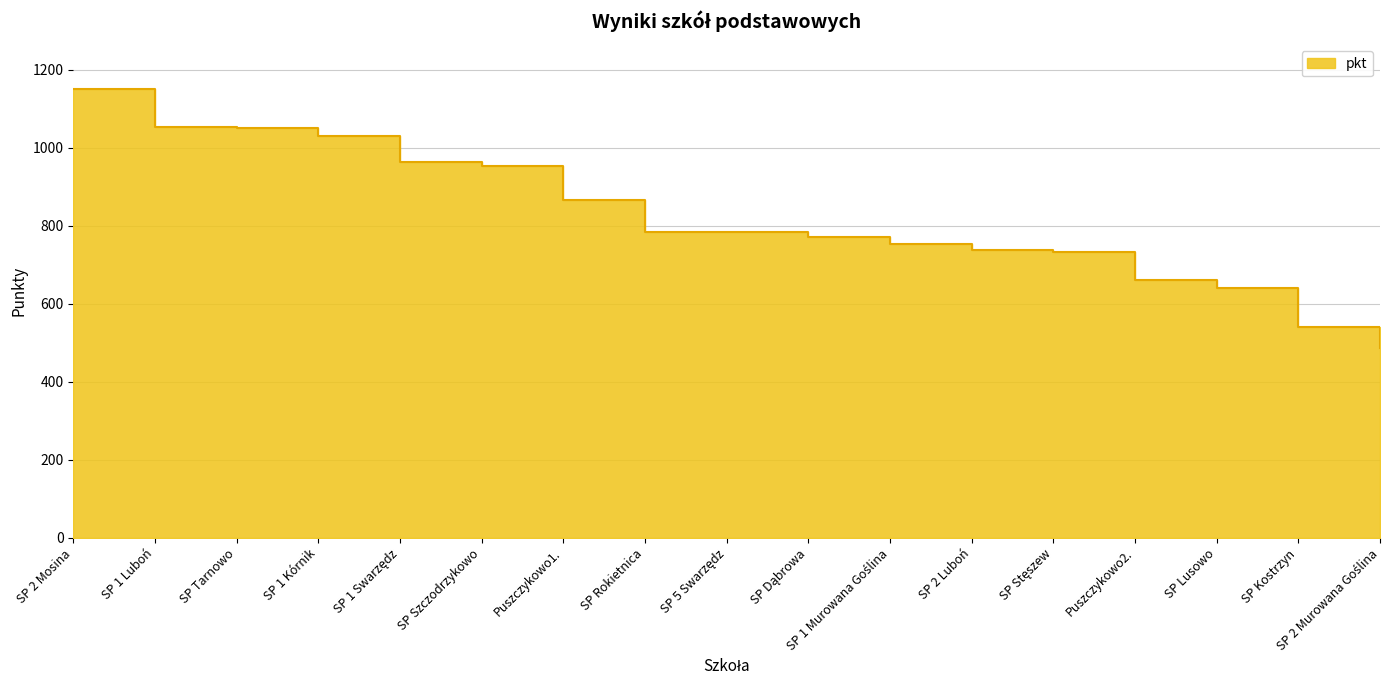

What is the approximate value at SP Szczodrzykowo, to the nearest 100?

1000